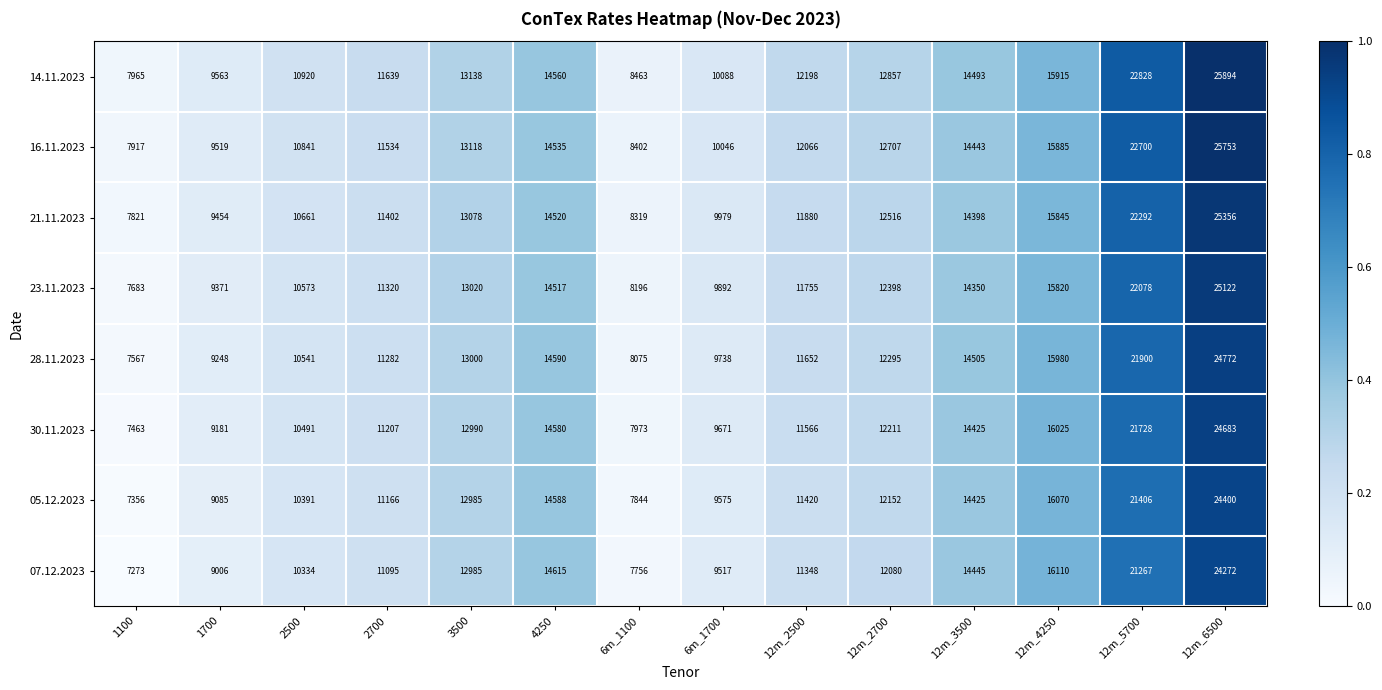

At 6m_1700, list the series in order from largest to smallest.

14.11.2023, 16.11.2023, 21.11.2023, 23.11.2023, 28.11.2023, 30.11.2023, 05.12.2023, 07.12.2023